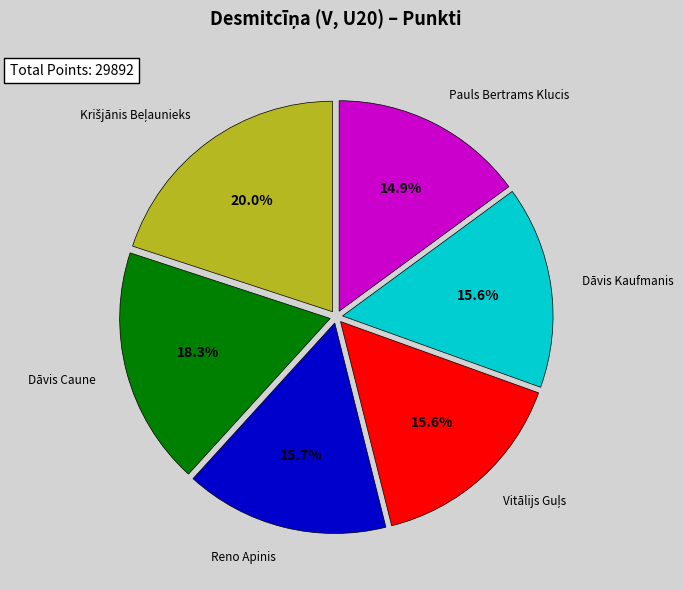

Is there any slice that represents more than half of the pie?

No